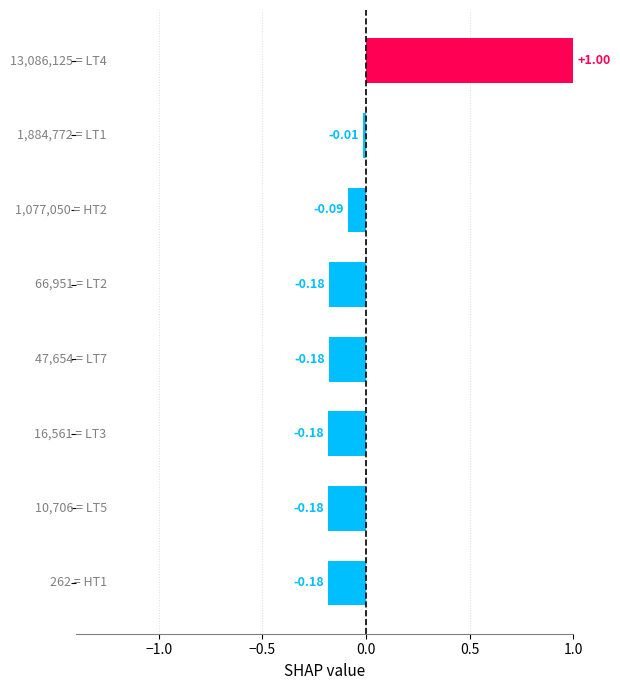

What is the difference between the maximum and minimum values?

1.2